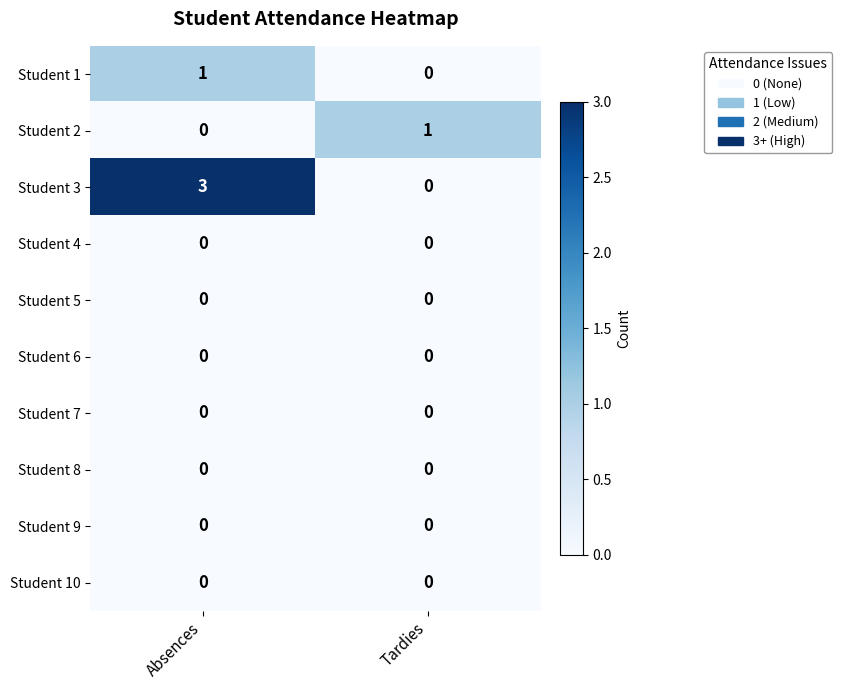

What is the spread (max minus min) of values at Tardies?

1